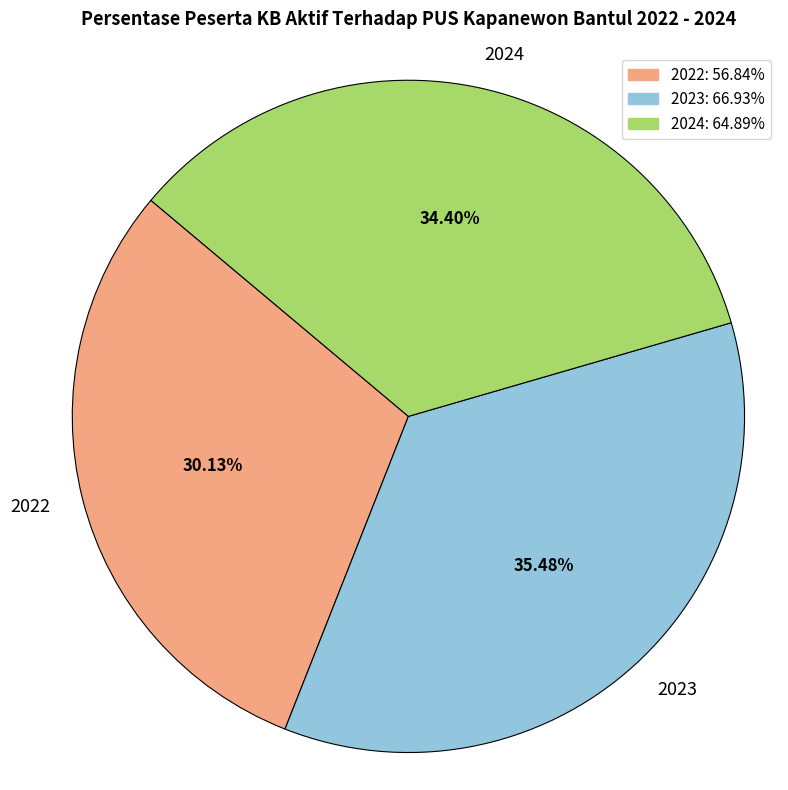

What is the largest slice in the pie chart?

2023